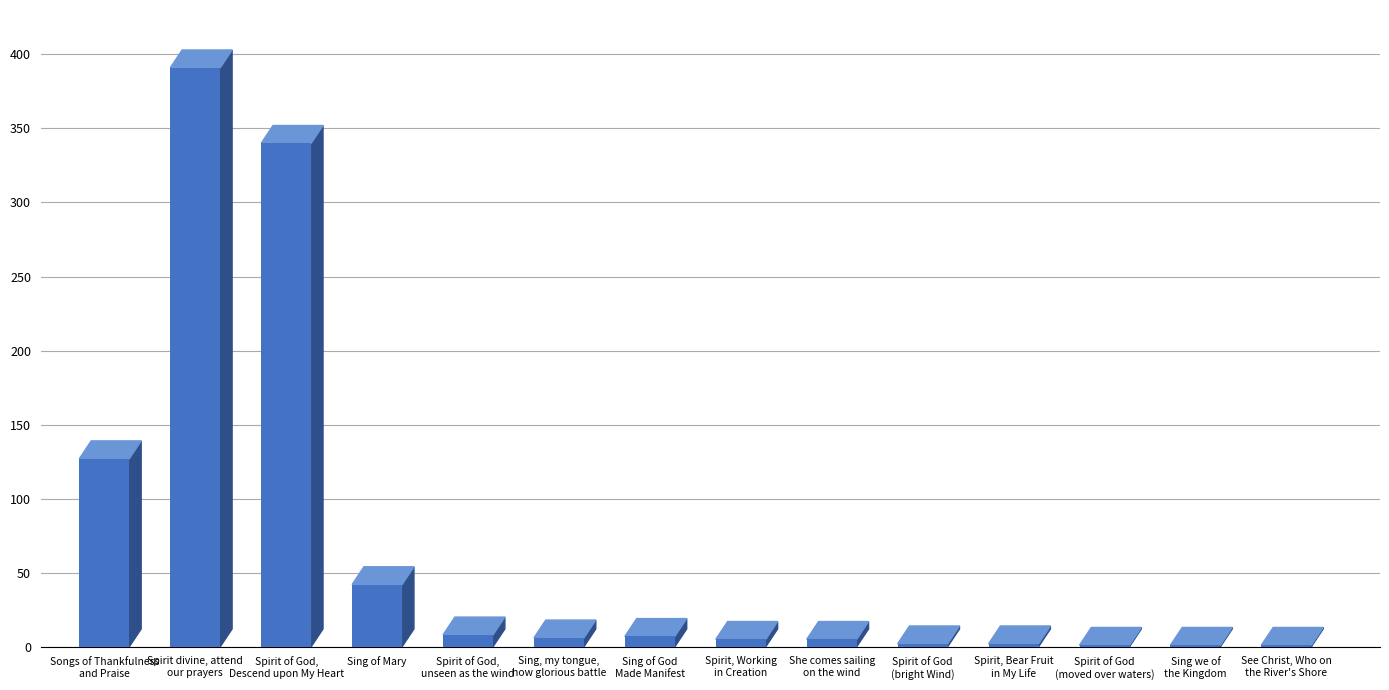

What is the difference between the values at She comes sailing
on the wind and Spirit of God,
Descend upon My Heart?

335